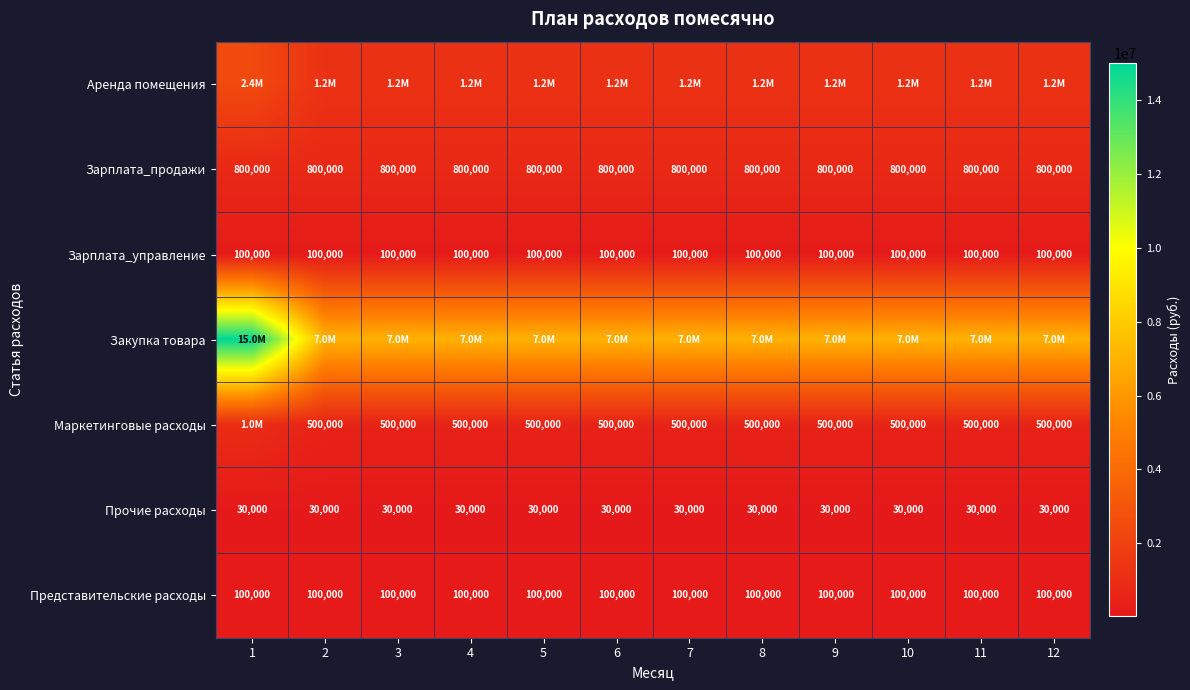

What is the average value of the Зарплата_управление series?

100000